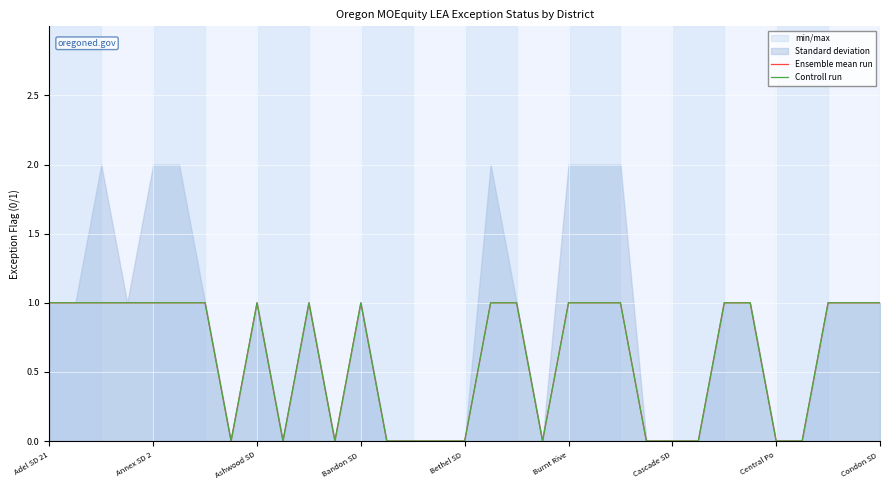

Is the value of Ensemble mean run at Cascade SD greater than the value of Controll run at Ashwood SD?

No